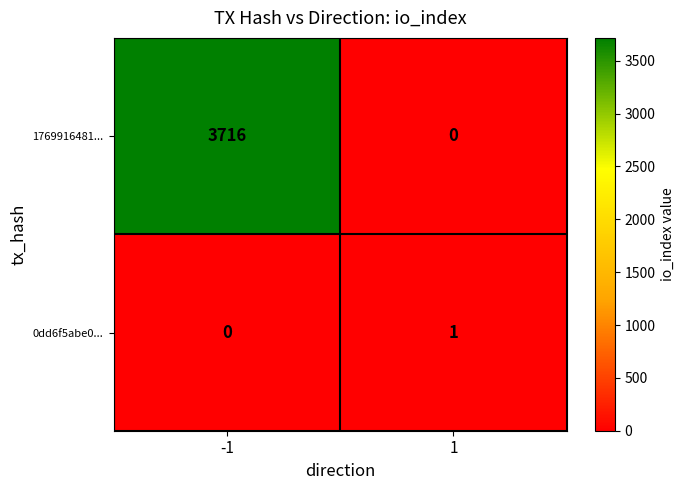

Which series has the largest total across all categories?

1769916481...